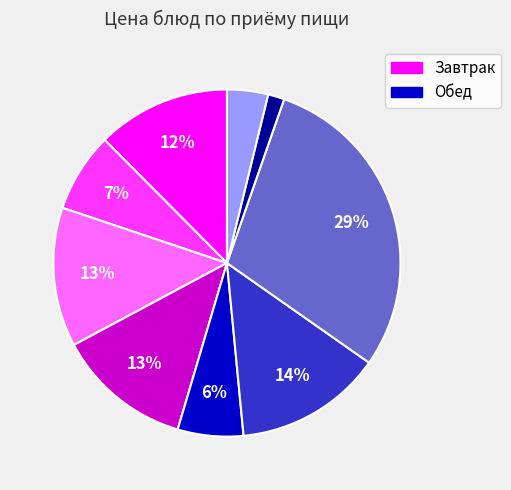

To the nearest percent, what is the average slice percentage?

11%